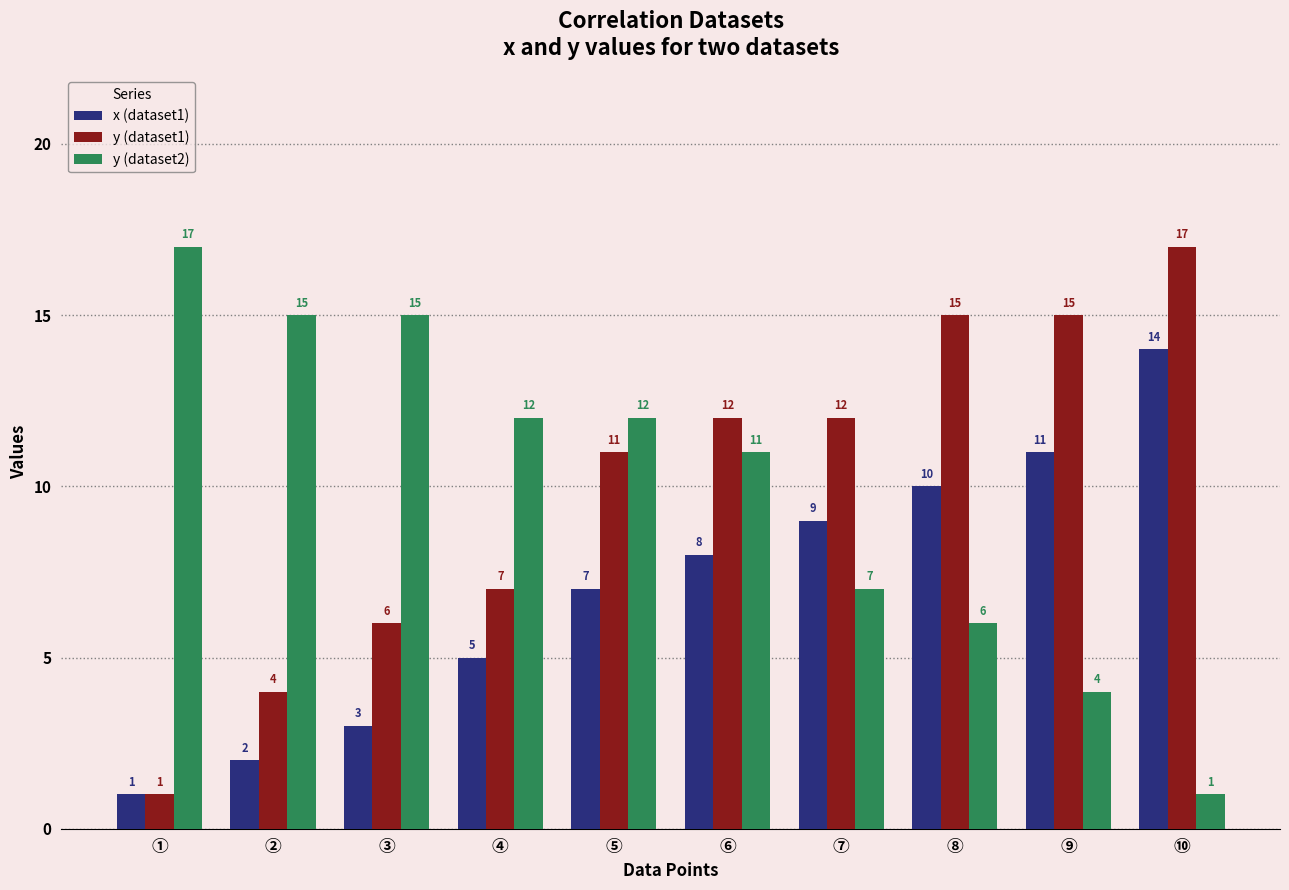

What is the difference between the second highest and second lowest values in the y (dataset1) series?

11